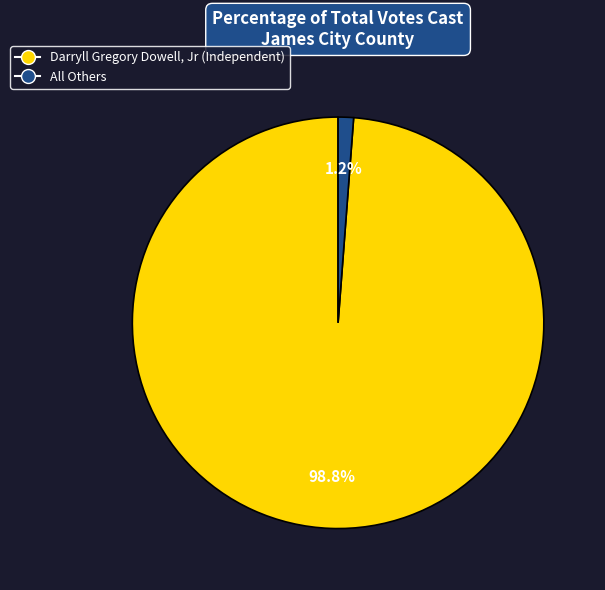

To the nearest percent, what portion does All Others represent?

1%